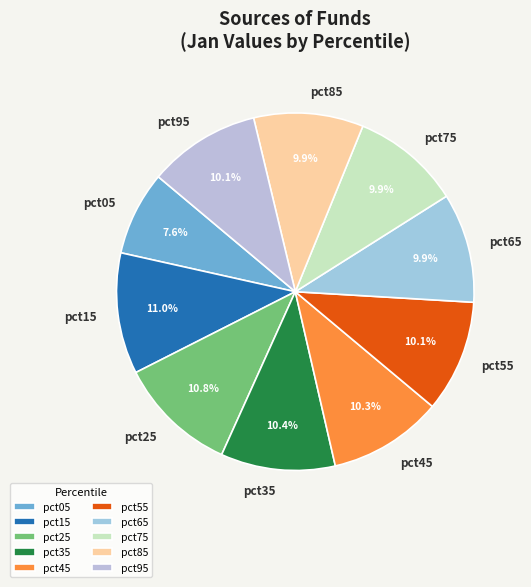

Is pct75 the majority of the pie?

No